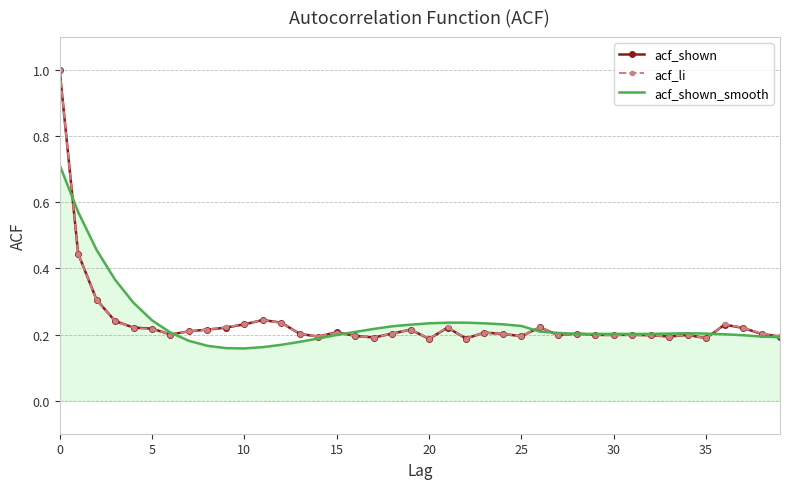

What is the difference between the maximum and minimum values in the acf_li series?

0.8